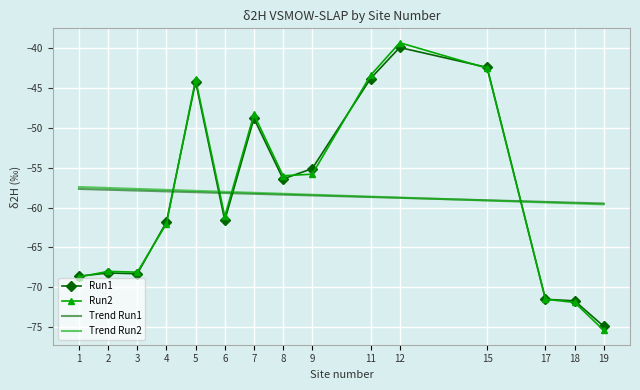

What is the total value across all series at 1?

-252.4